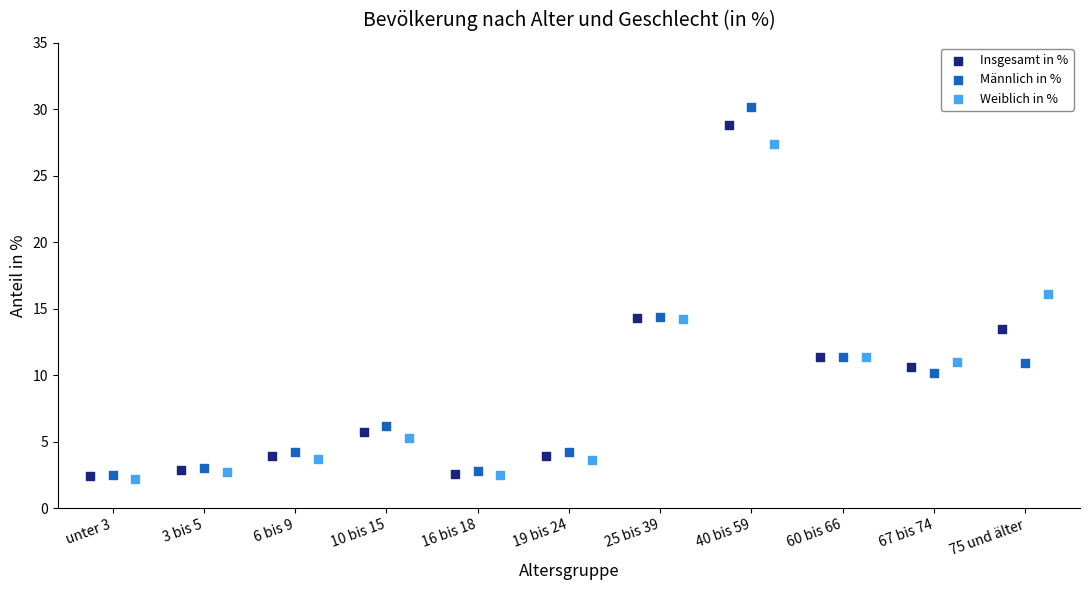

Which series reaches the maximum Y coordinate?

Männlich in %